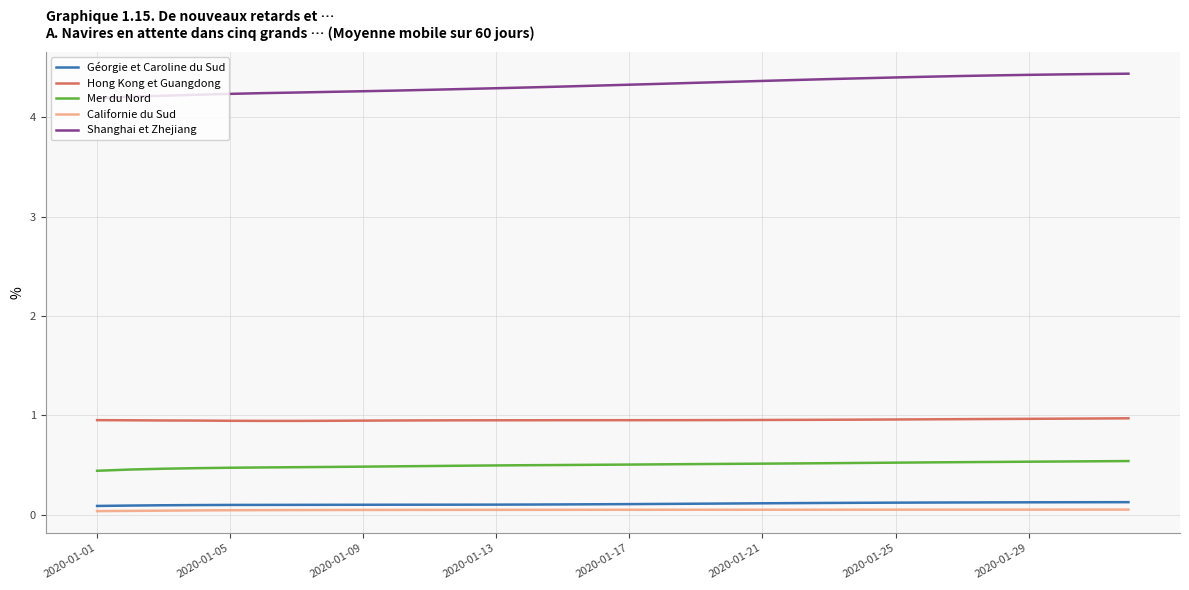

True or false: Mer du Nord and Géorgie et Caroline du Sud cross at least once.

False